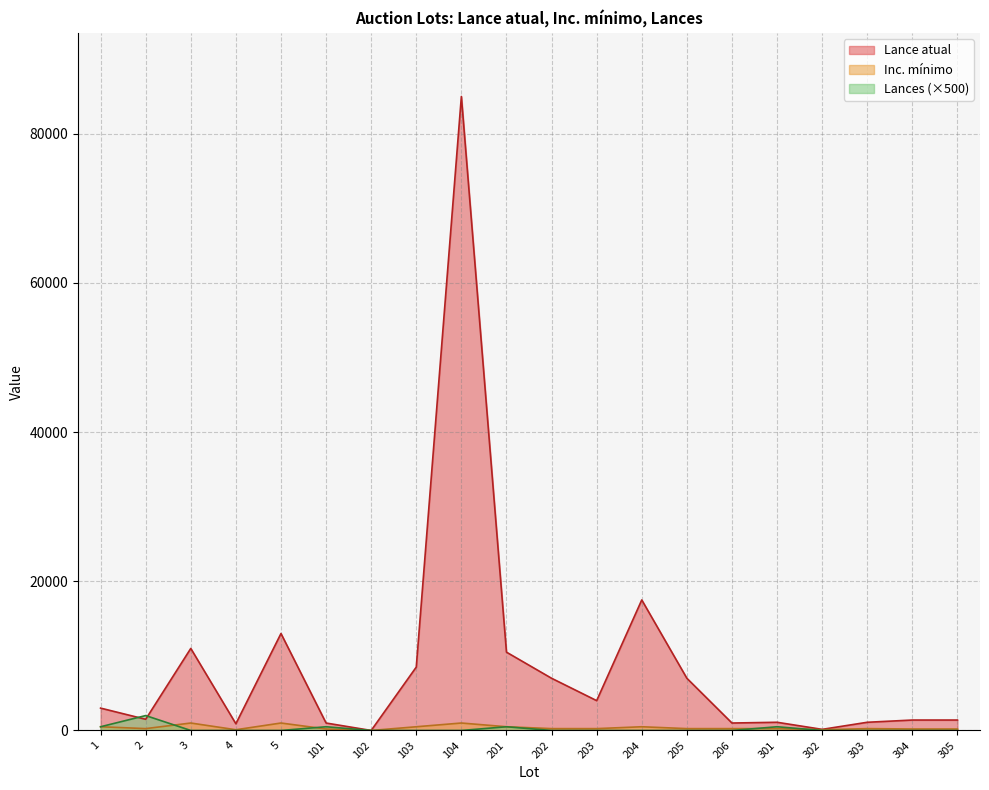

What is the difference between the highest and lowest values at 102?

2.8